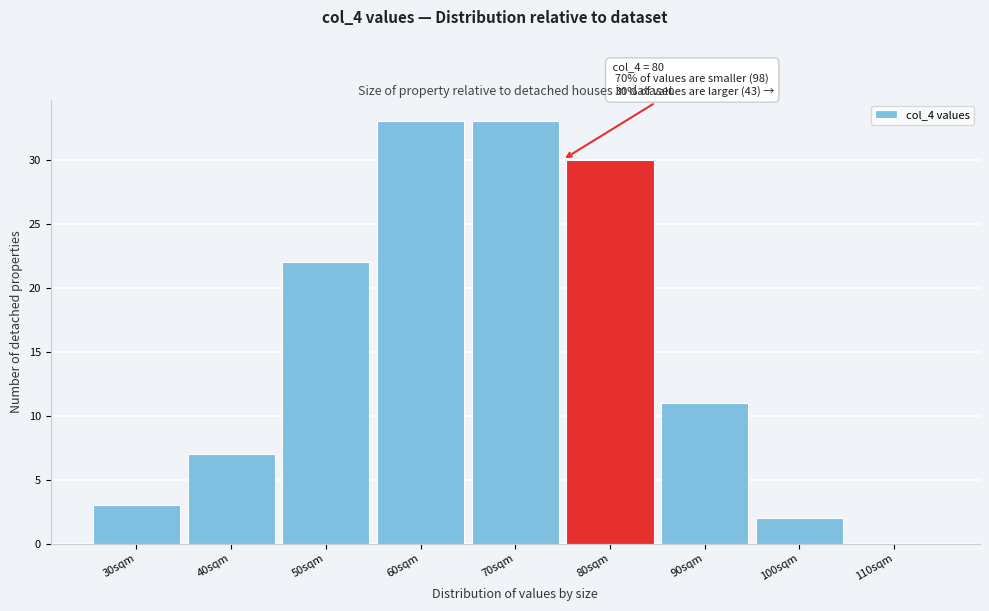

Reading left to right, extract all data points from this chart.

30sqm=3	40sqm=7	50sqm=22	60sqm=33	70sqm=33	80sqm=30	90sqm=11	100sqm=2	110sqm=0